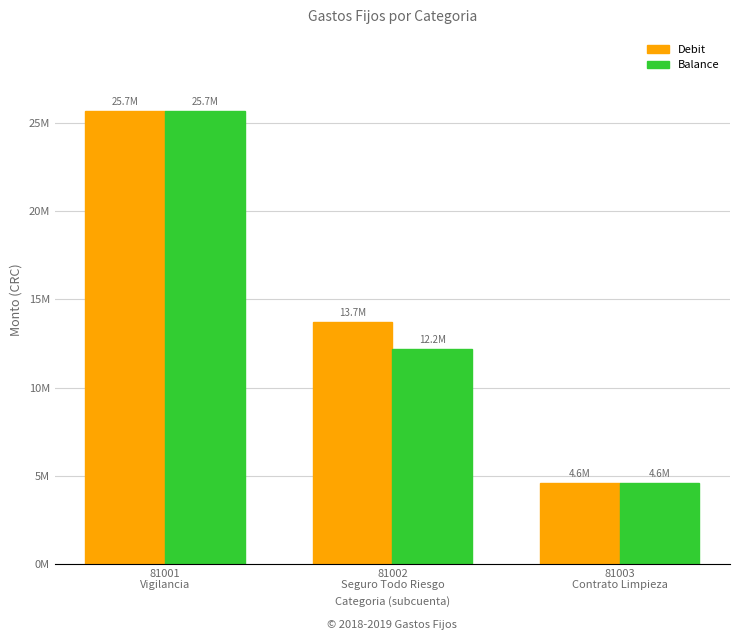

Are the bars grouped side by side (vs. stacked)?

Yes